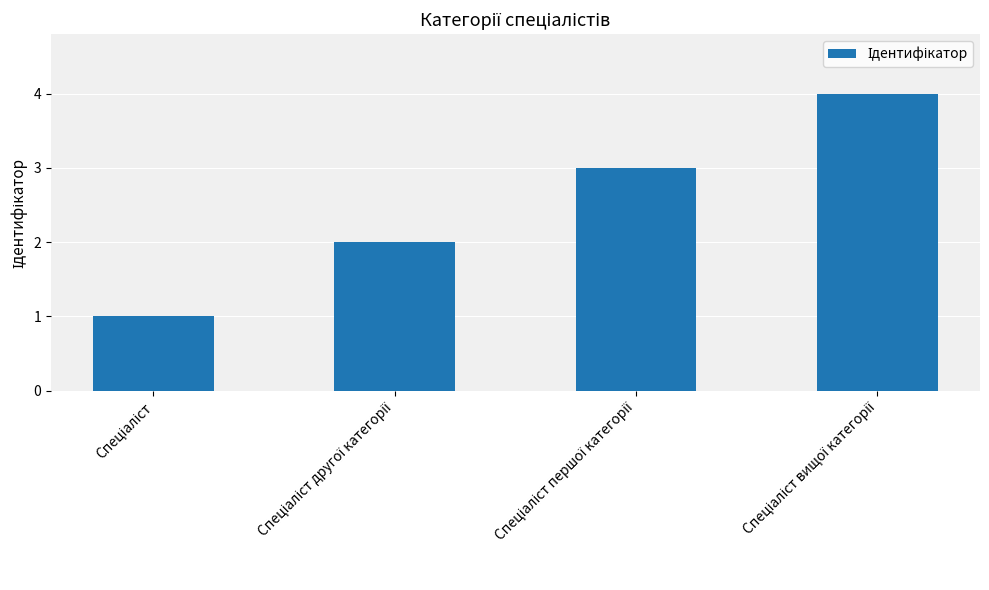

What is the sum of all values?

10